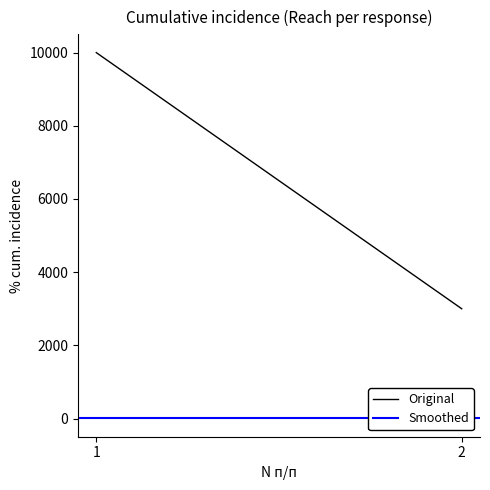

The Original series shows 14141.1 at 1. True or false?

False